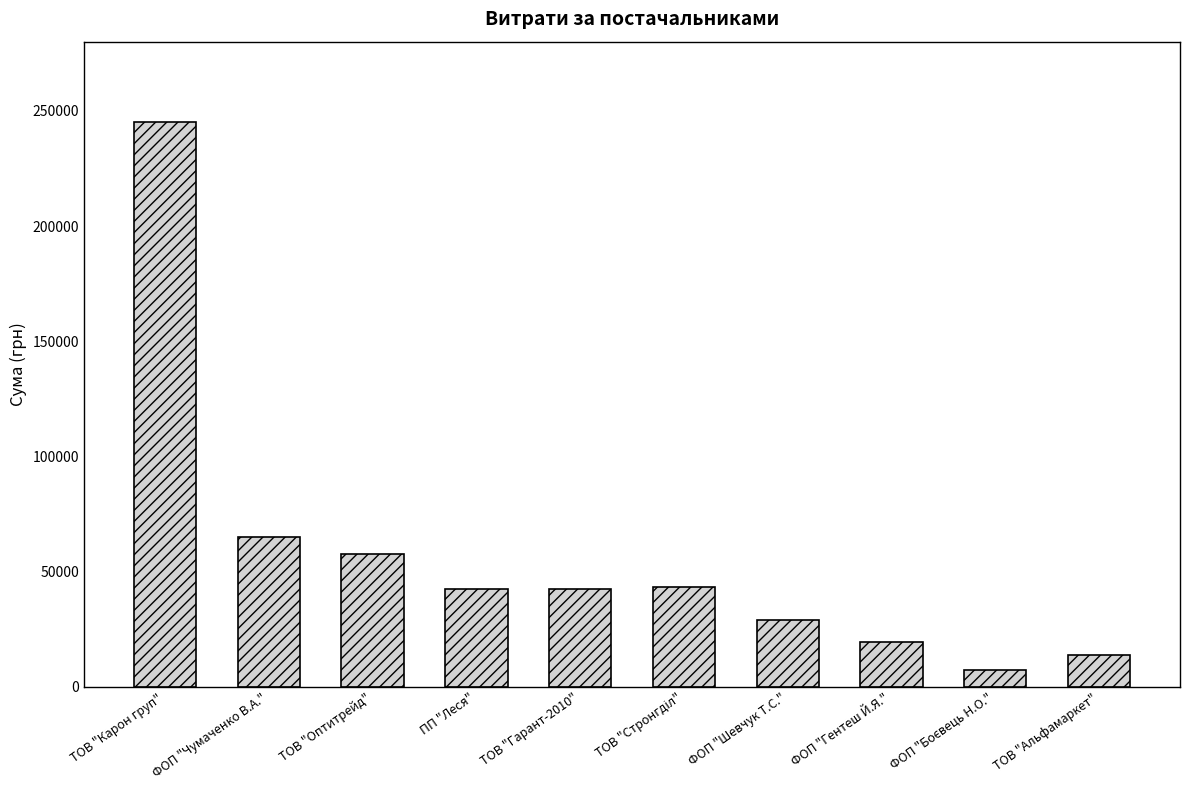

What position from the left is ТОВ "Карон груп"?

1